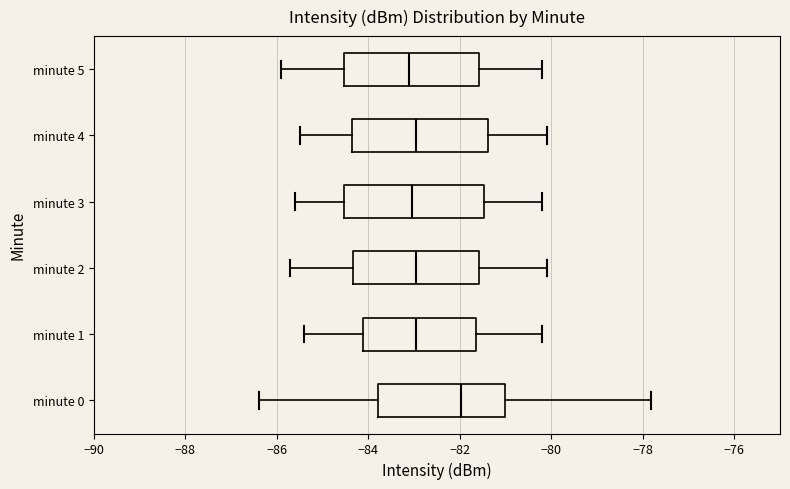

Reading bottom to top, read every box against the x-axis: the position of its median line, the range the box covers, and the ends of its whiskers. The values are not printed on the chart, so give them approximately, as read against the axis.

minute 0: median -82.0, box -83.8 to -81.0, whiskers -86.4 to -77.8
minute 1: median -83.0, box -84.2 to -81.6, whiskers -85.4 to -80.2
minute 2: median -83.0, box -84.4 to -81.6, whiskers -85.6 to -80.0
minute 3: median -83.0, box -84.6 to -81.4, whiskers -85.6 to -80.2
minute 4: median -83.0, box -84.4 to -81.4, whiskers -85.4 to -80.0
minute 5: median -83.0, box -84.6 to -81.6, whiskers -85.8 to -80.2